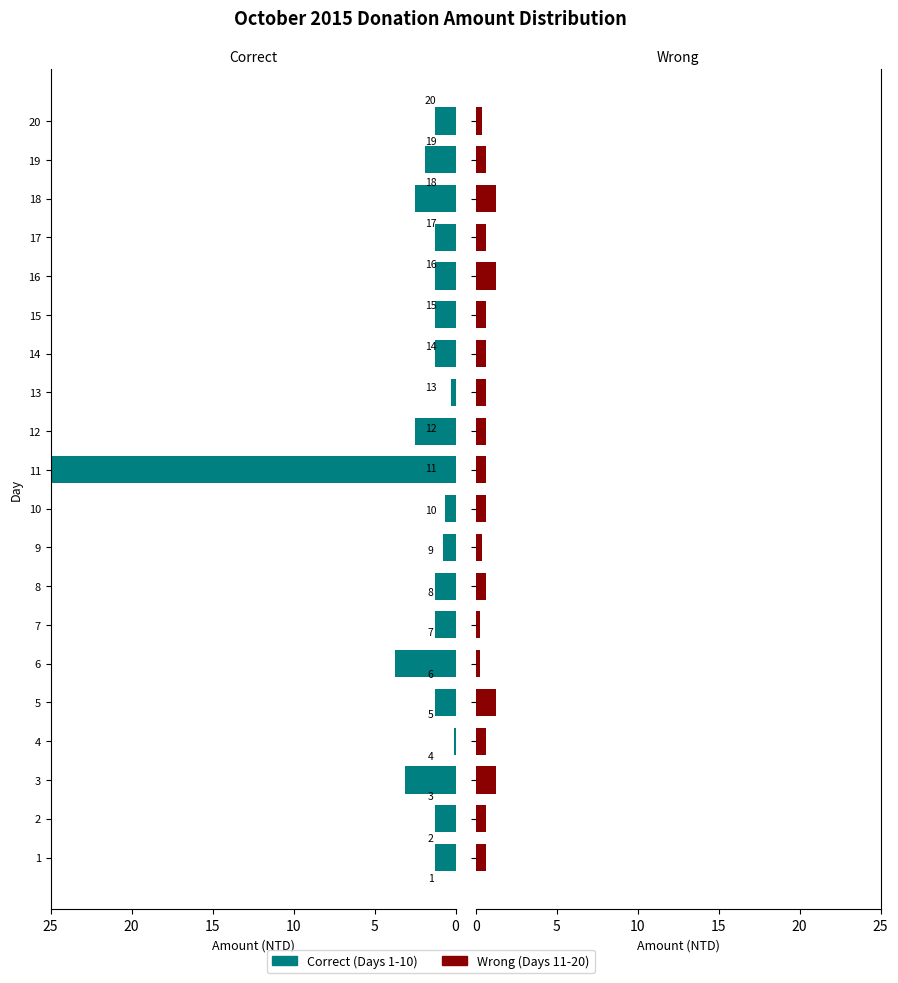

What is the value of the Correct bar at the 14th from the left?

1.2